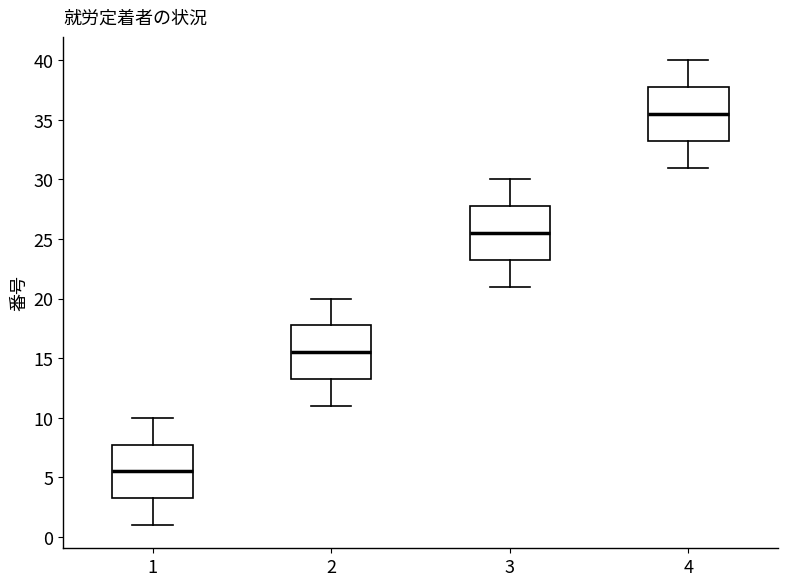

Reading left to right, read every box against the y-axis: the position of its median line, the range the box covers, and the ends of its whiskers. The values are not printed on the chart, so give them approximately, as read against the axis.

1: median 5.5, box 3.5 to 8.0, whiskers 1.0 to 10.0
2: median 15.5, box 13.5 to 18.0, whiskers 11.0 to 20.0
3: median 25.5, box 23.5 to 28.0, whiskers 21.0 to 30.0
4: median 35.5, box 33.5 to 38.0, whiskers 31.0 to 40.0